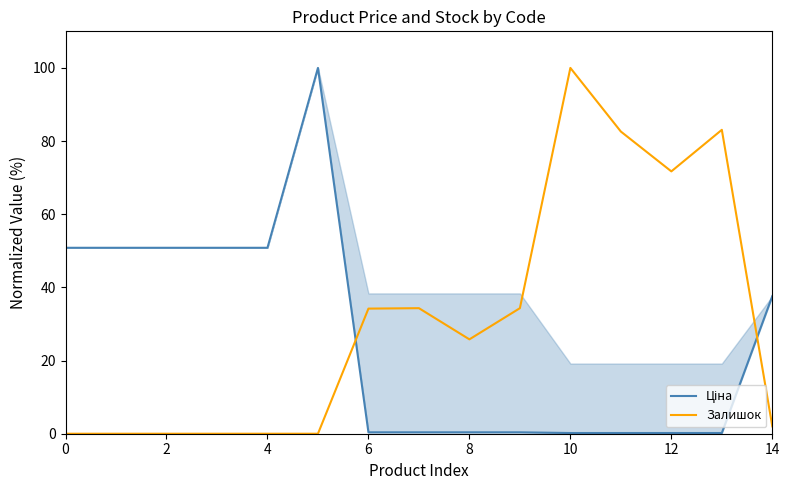

What is the difference between the maximum and minimum values in the Ціна series?

99.8